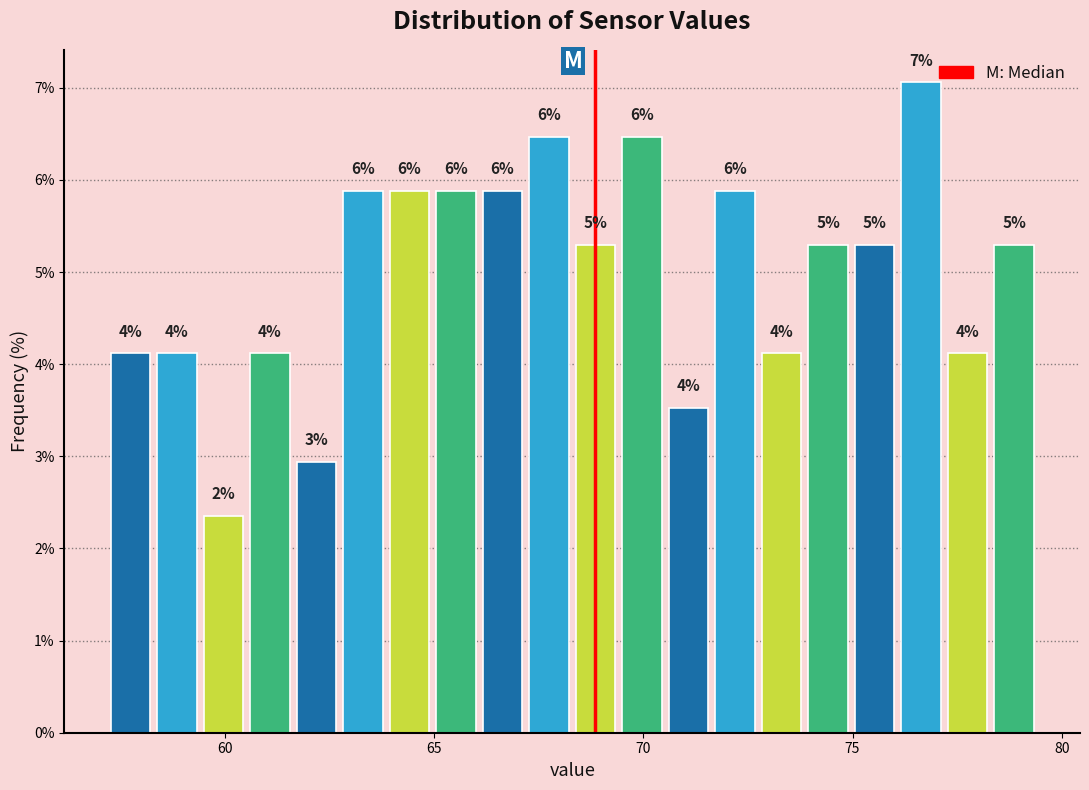

Read against the x-axis, roughly where is the centre of the tallest bar?

76.5